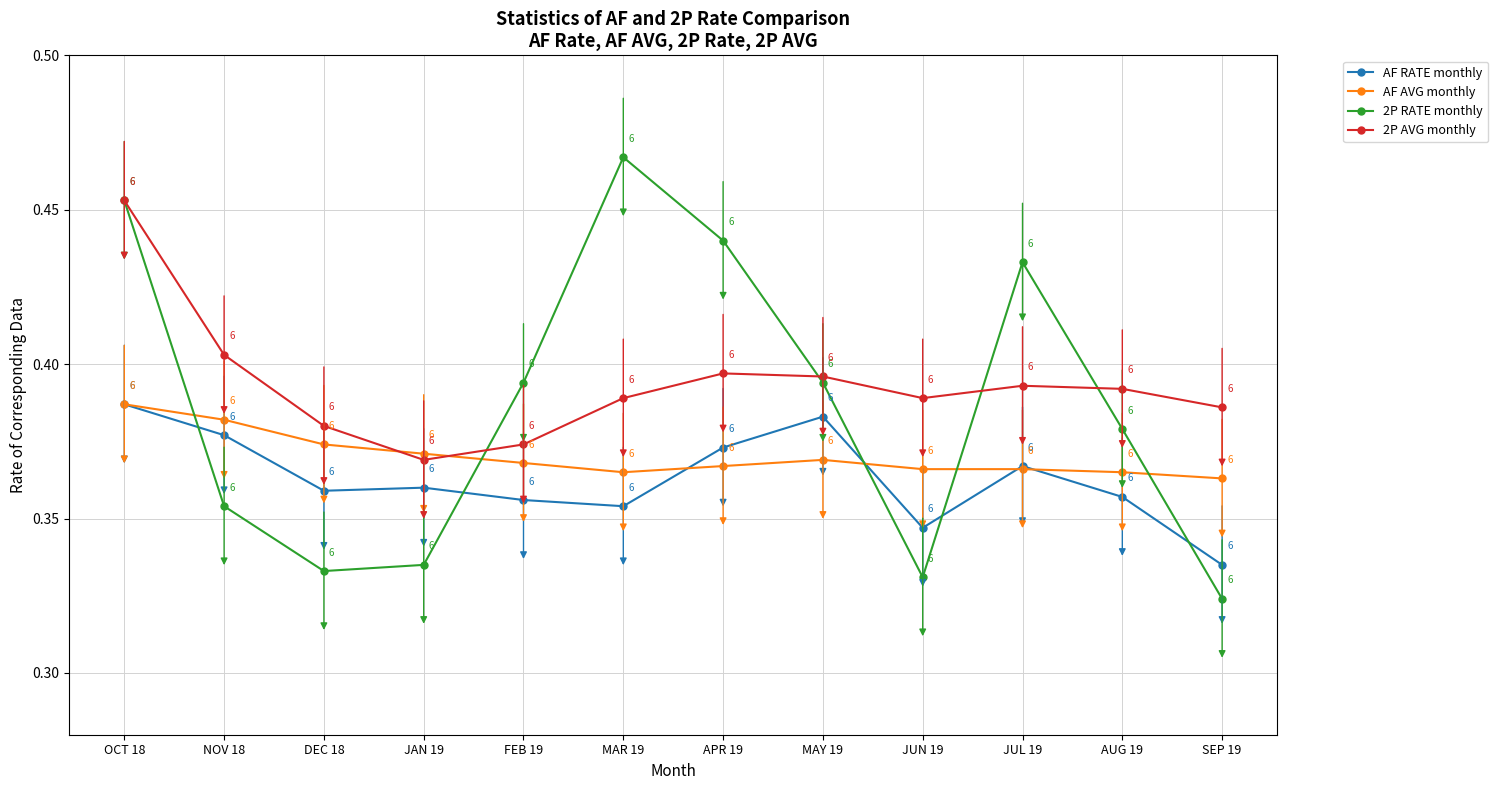

The 2P AVG monthly series shows 0.1 at DEC 18. True or false?

False